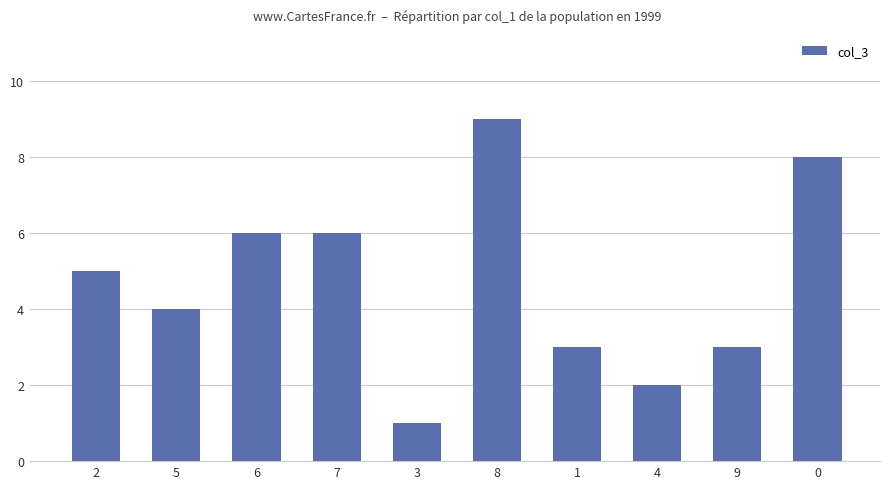

Does the chart contain stacked bars?

No